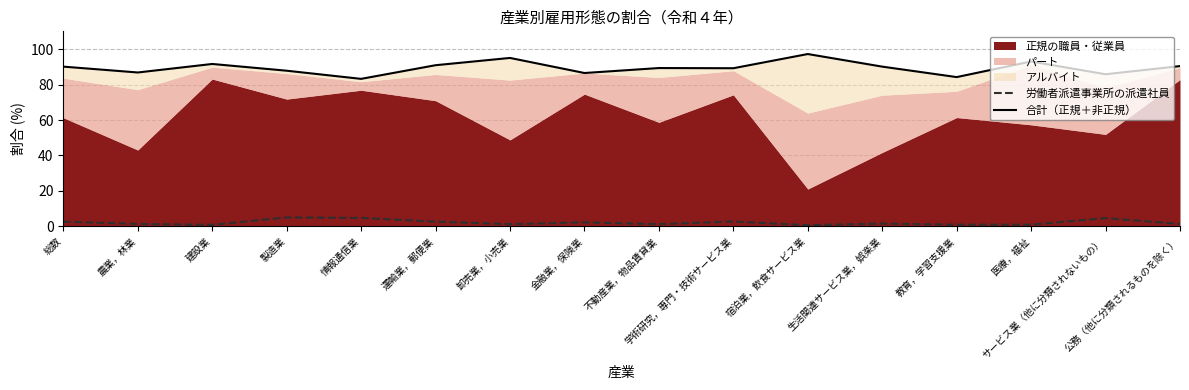

What is the sum of the 合計（正規＋非正規） values at 農業，林業 and 情報通信業?

170.0